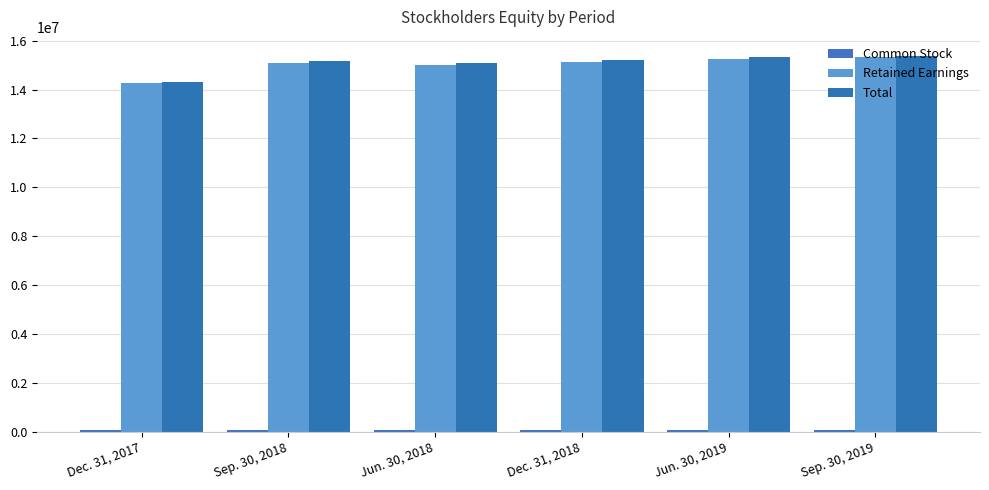

What is the sum of the Retained Earnings values at Dec. 31, 2017 and Sep. 30, 2018?

29353818